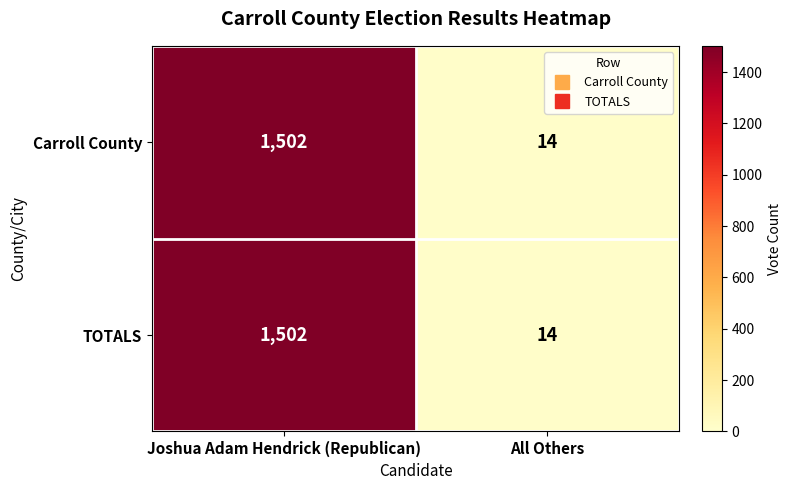

What is the sum of the Carroll County values at All Others and Joshua Adam Hendrick (Republican)?

1516